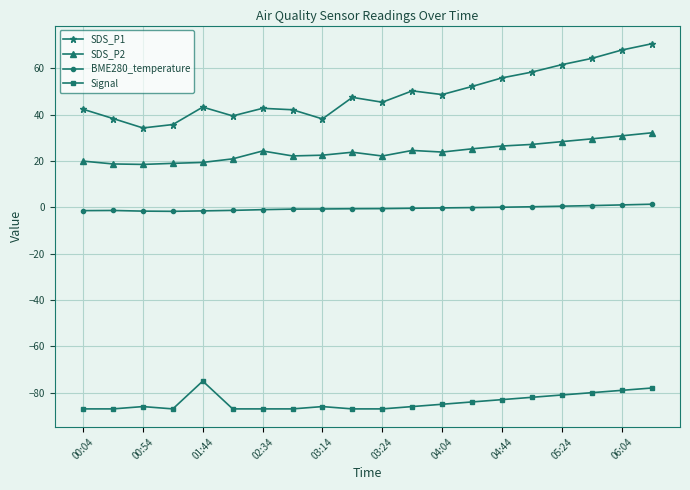

True or false: Signal has more than 0 points higher than both neighbors.

True